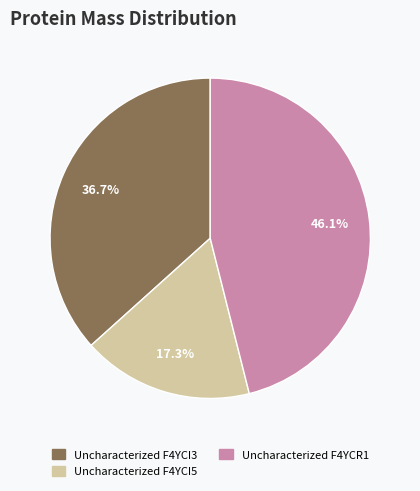

Is there any slice that represents more than half of the pie?

No